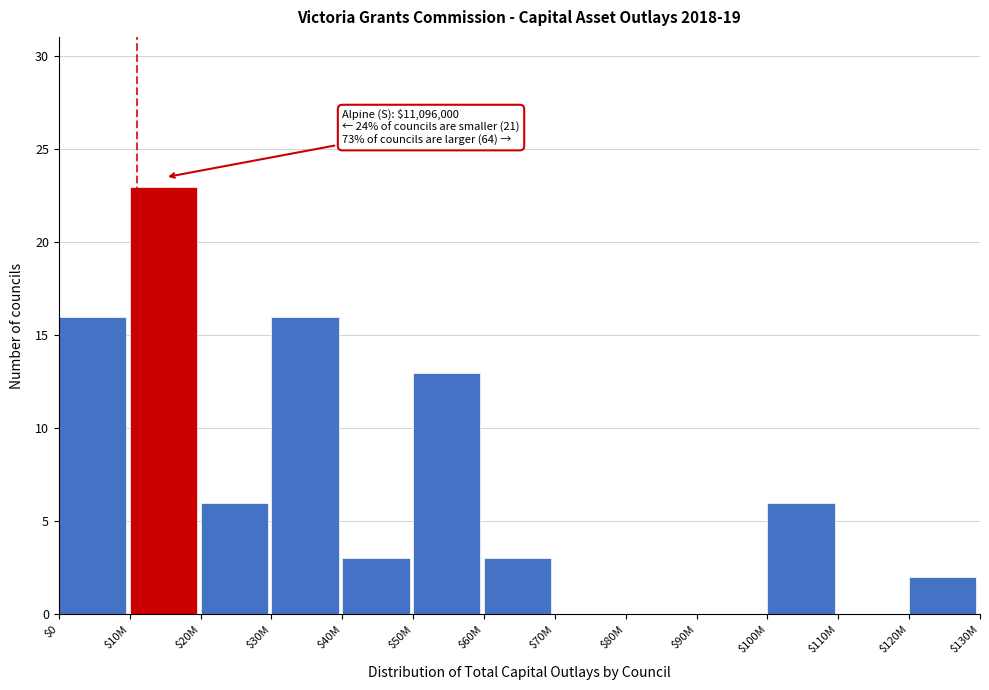

Where is the data nearest to the value 11?

$50M